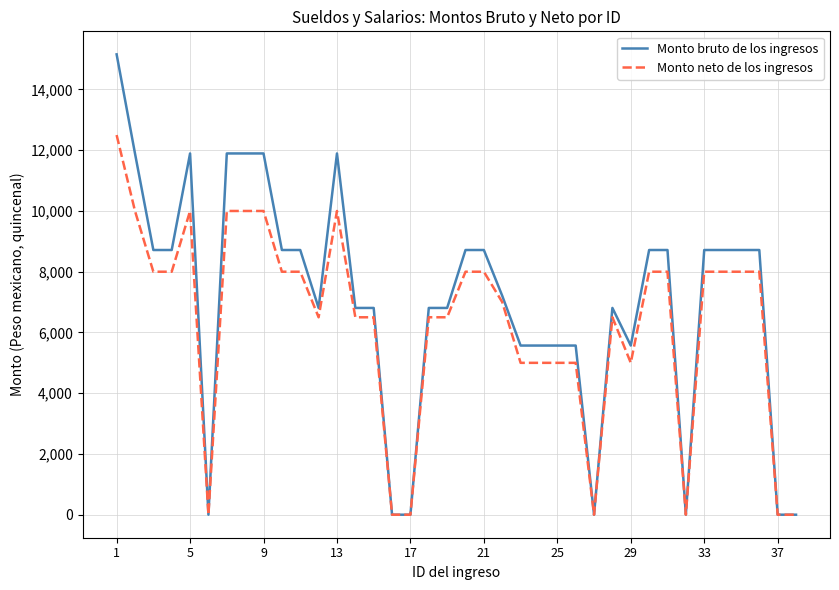

What is the greatest value displayed?

15156.5